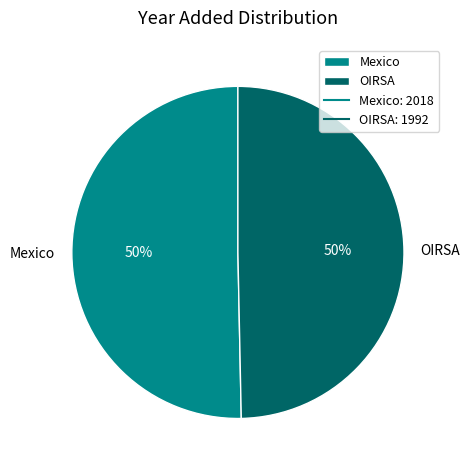

Count the number of slices in the pie.

2